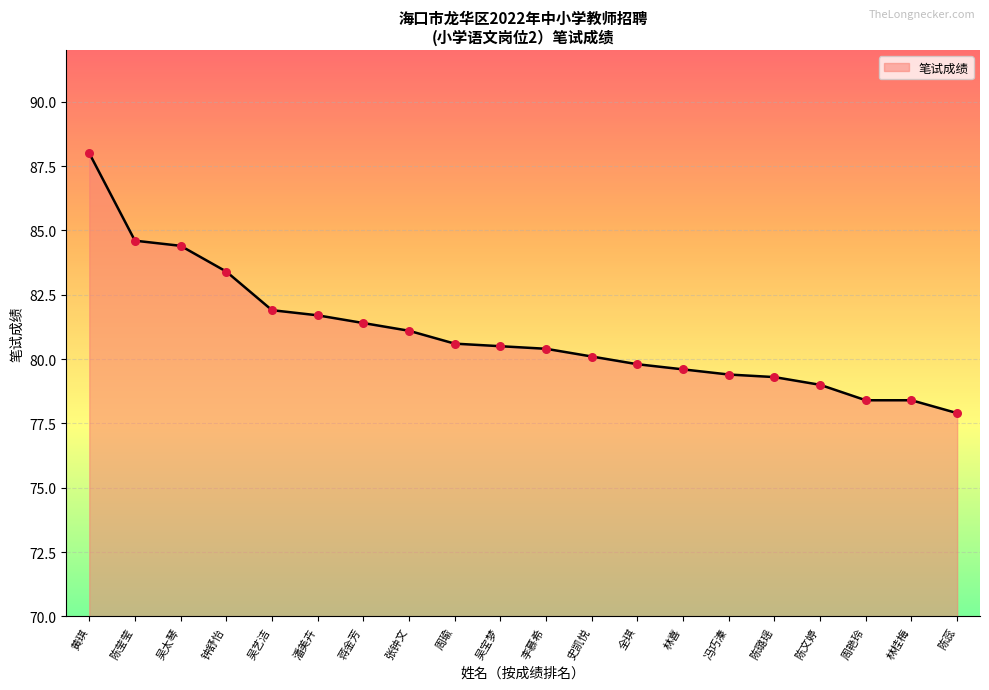

What is the change in value from 林喜 to 冯巧溱?

-0.2